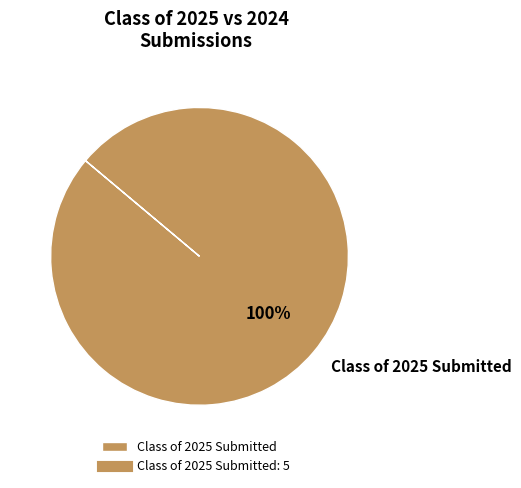

Is there a majority slice in this chart?

Yes